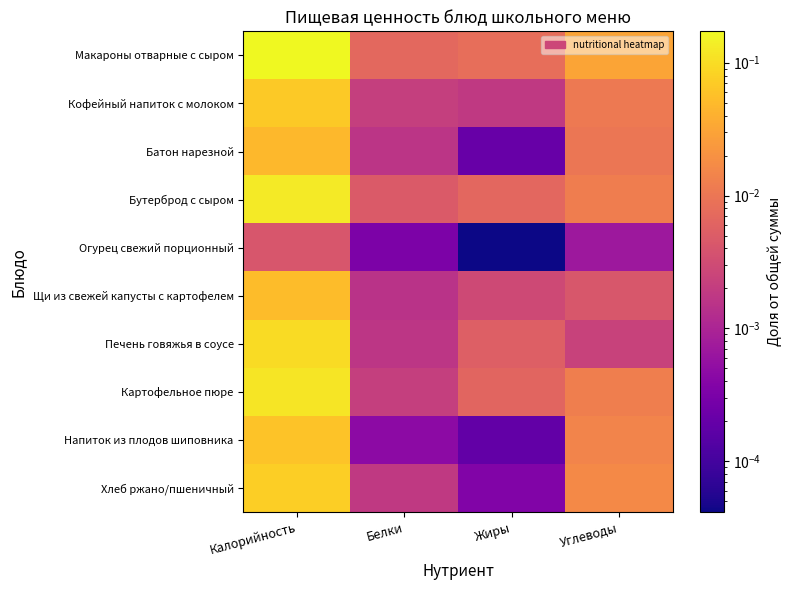

Which series has the largest range (max minus min)?

Макароны отварные с сыром